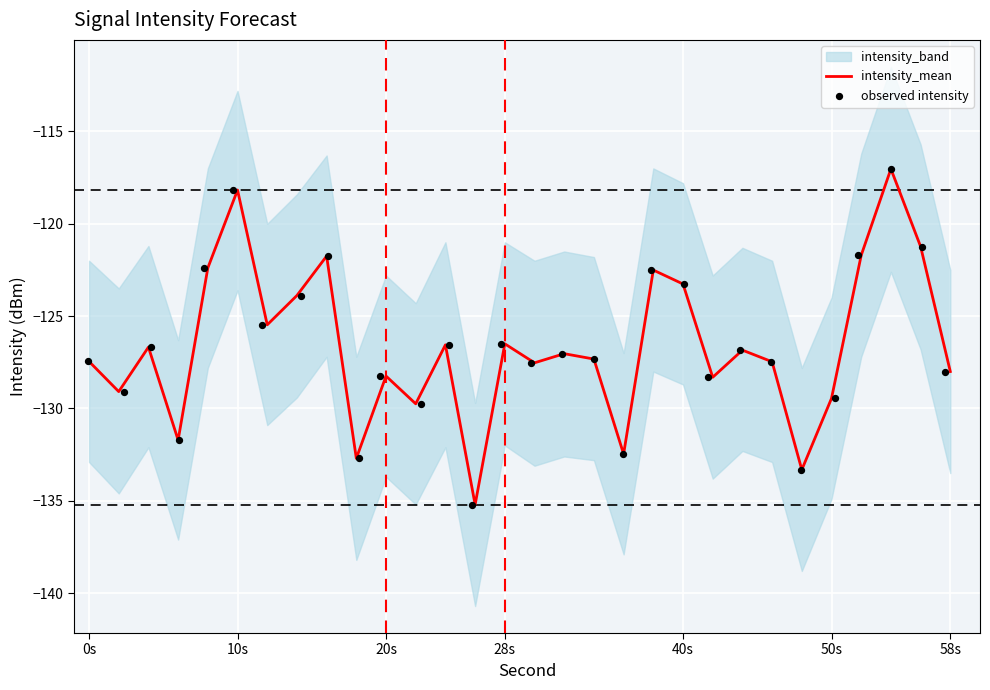

Which series has the largest total across all categories?

intensity_mean